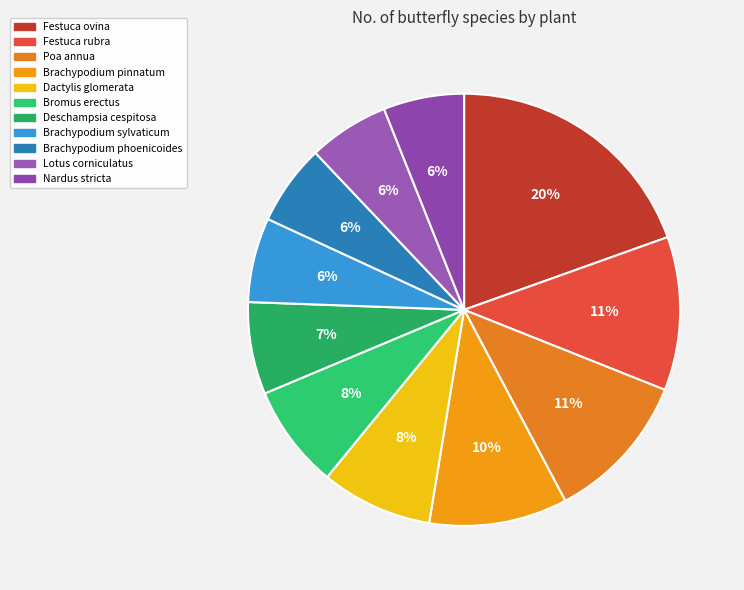

True or false: Festuca ovina accounts for 28% of the total.

False